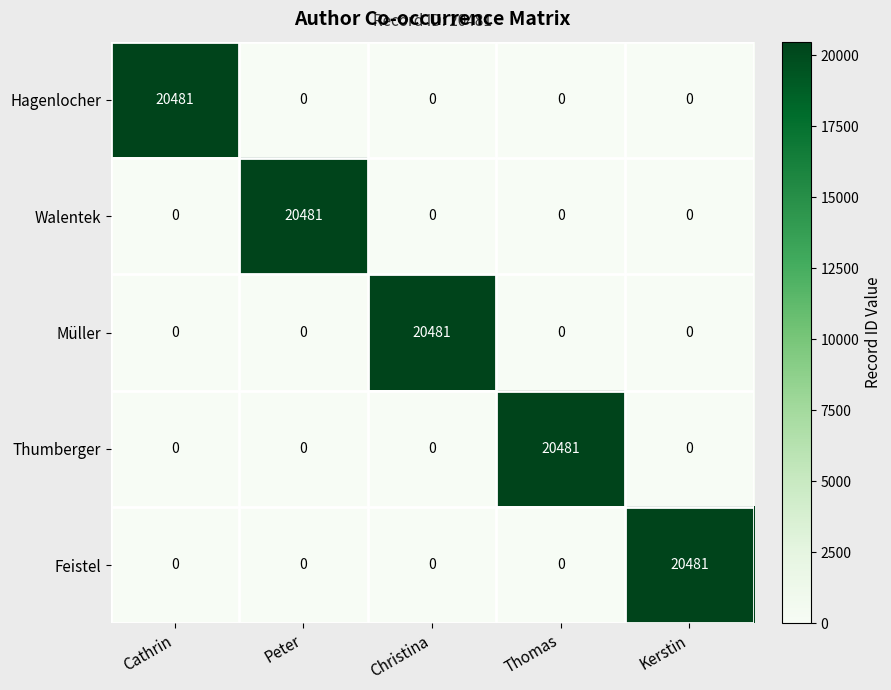

The value of Thumberger at Peter is 0. True or false?

True